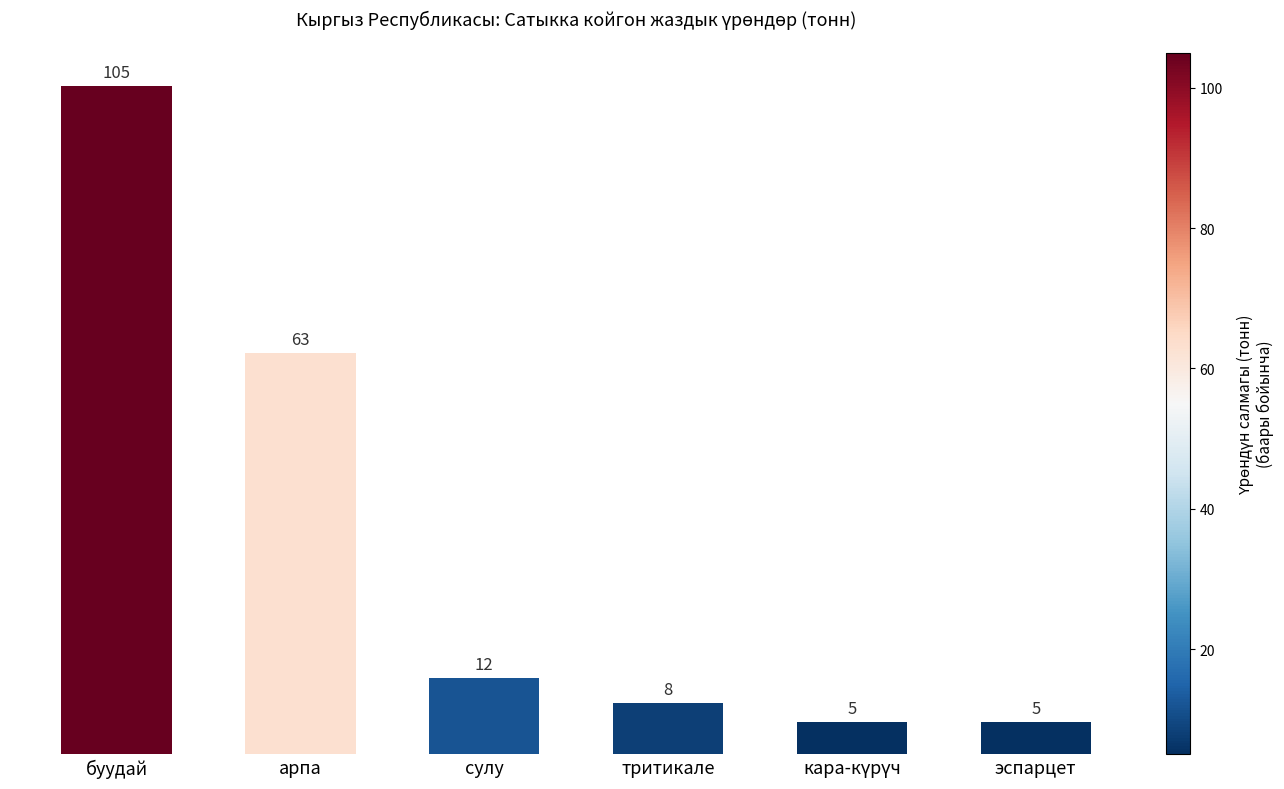

Where does the data first go above 12?

буудай